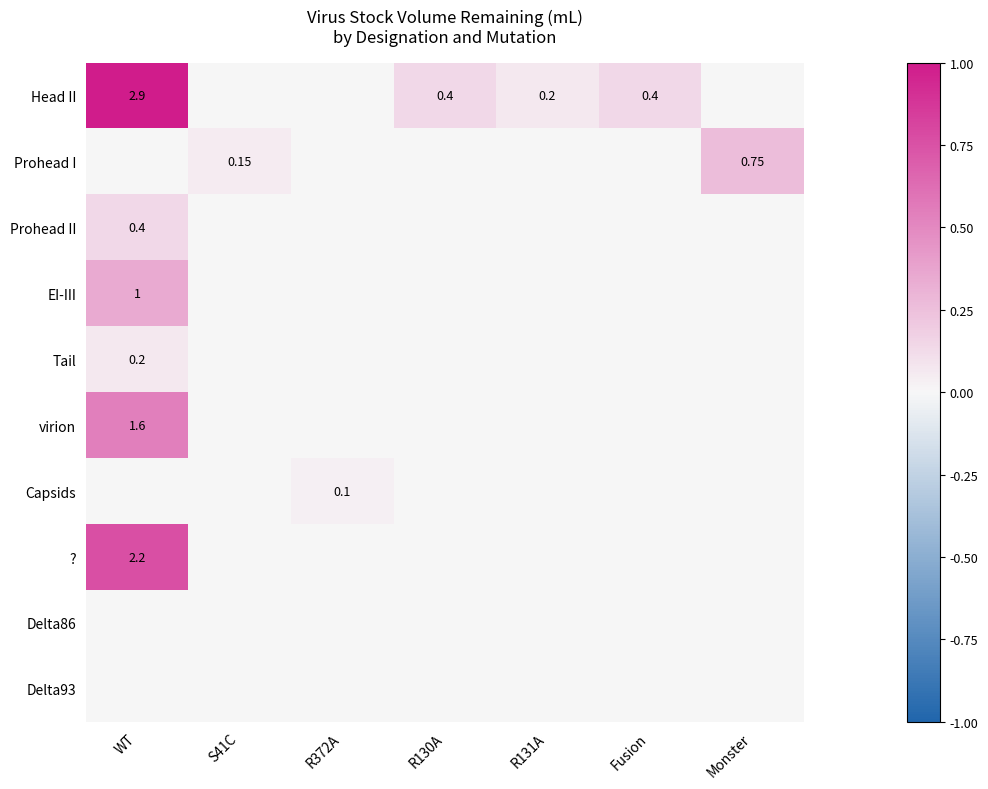

How many data points in Prohead II are above 0?

1